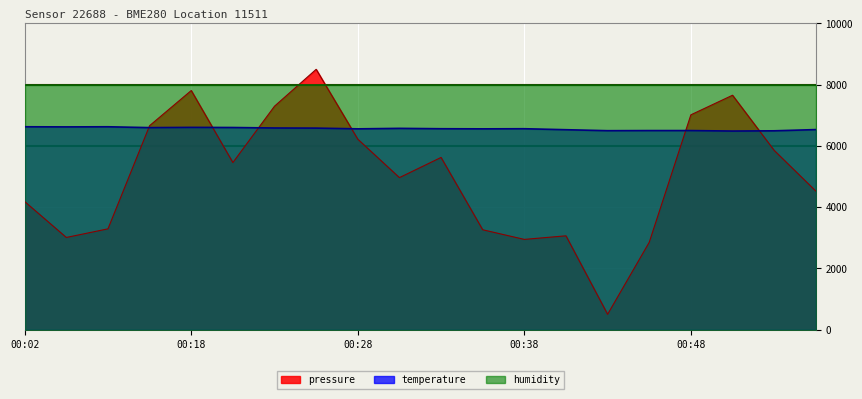

The pressure series shows 7291.8 at 00:02. True or false?

False